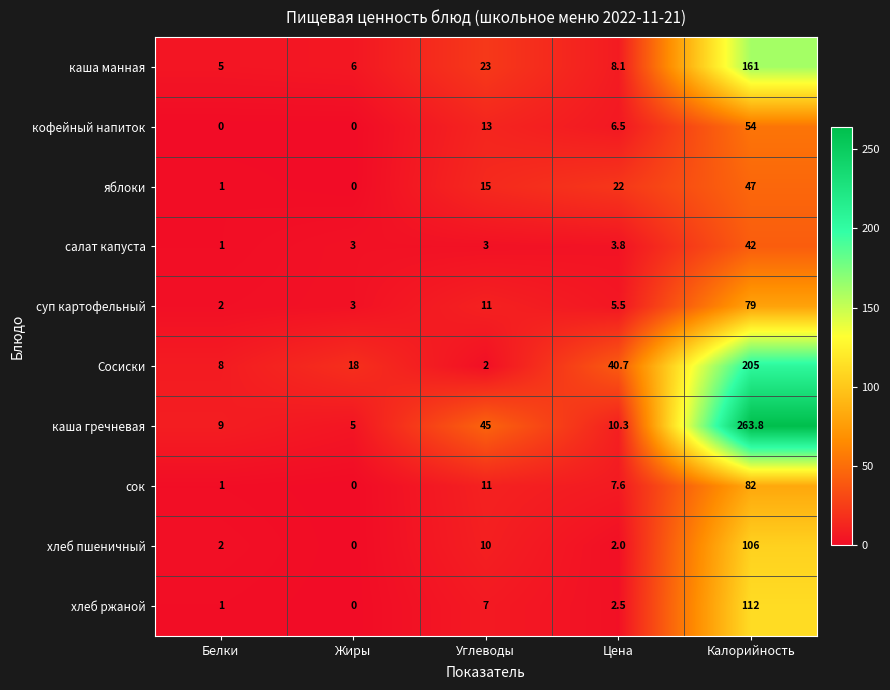

The value of яблоки at Цена is 22.0. True or false?

True